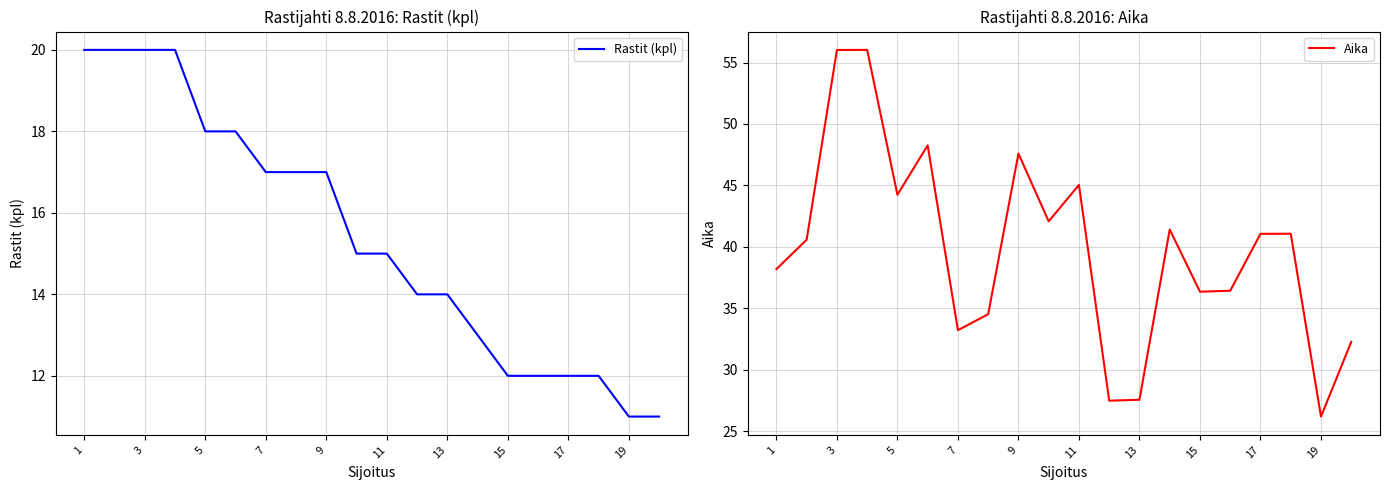

Is it true that Rastit (kpl) equals 12 at 1?

False